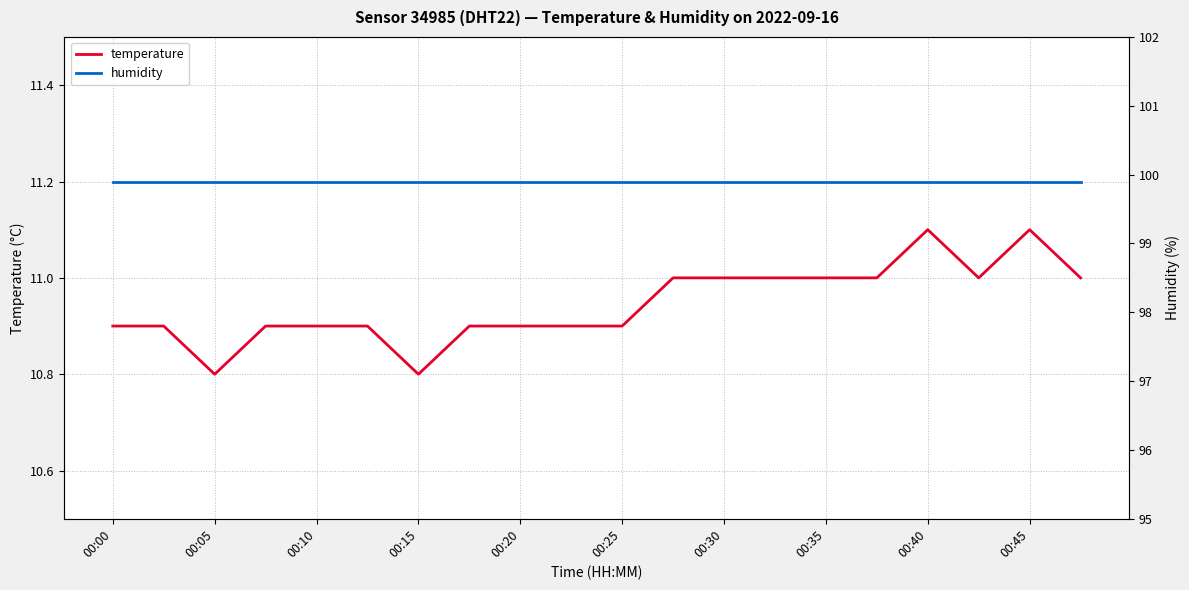

True or false: temperature has a value of 11.0 at 19.

True